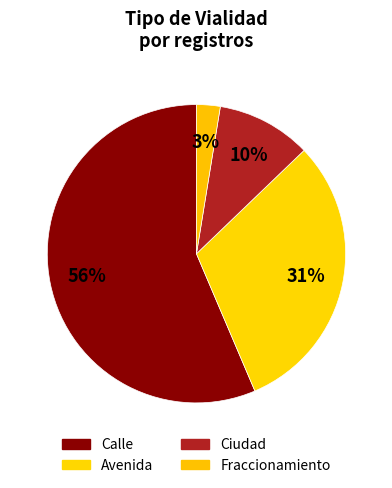

What percentage do Ciudad and Calle together represent?

66.7%